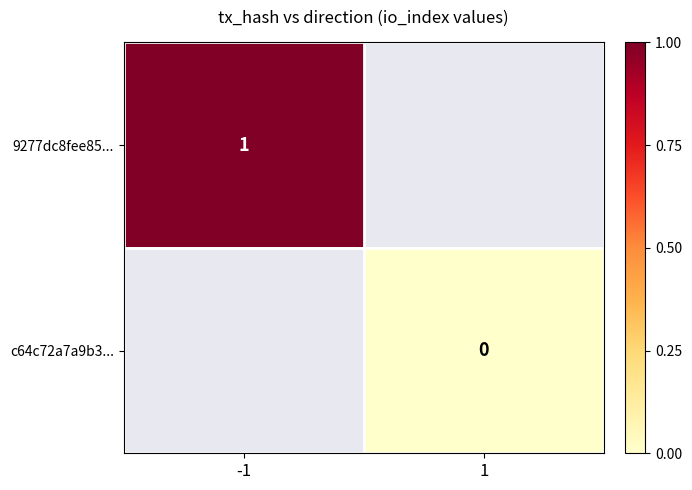

How many series are shown in this chart?

2